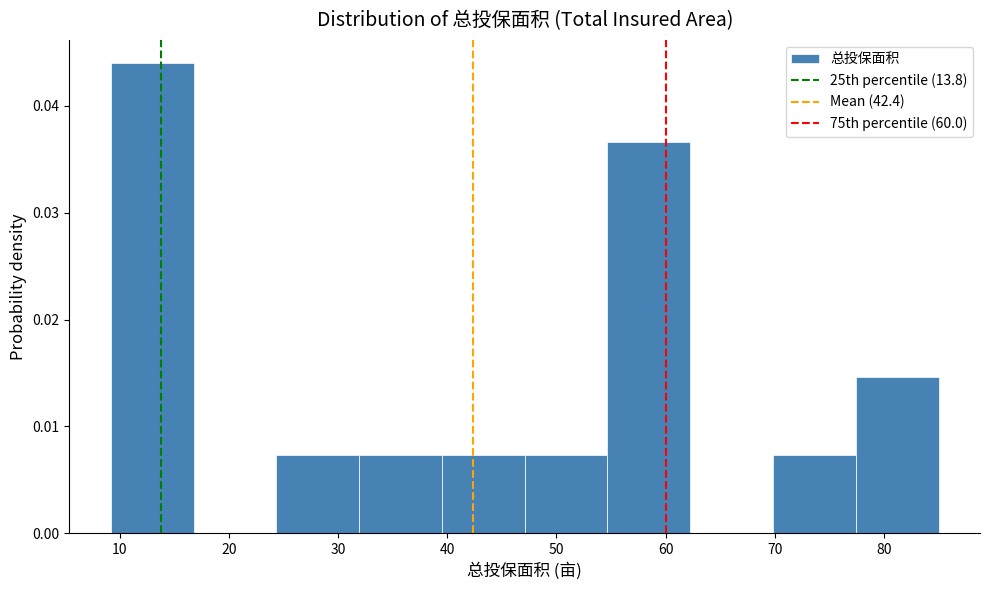

Reading left to right, transcribe this chart: for each bar, give the range it covers on the x-axis and its height. Neither the bar edges nor the heights are printed on the chart, so give them approximately, as read against the axes.

9 to 17: 0.044
17 to 24: 0
24 to 32: 0.007
32 to 40: 0.007
40 to 47: 0.007
47 to 55: 0.007
55 to 62: 0.037
62 to 70: 0
70 to 77: 0.007
77 to 85: 0.015